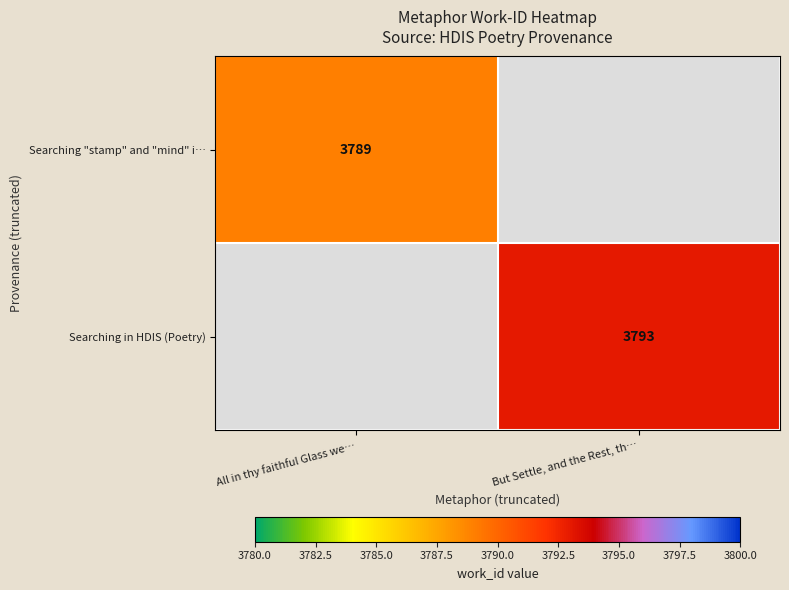

What is the total value across all series at All in thy faithful Glass we…?

3789